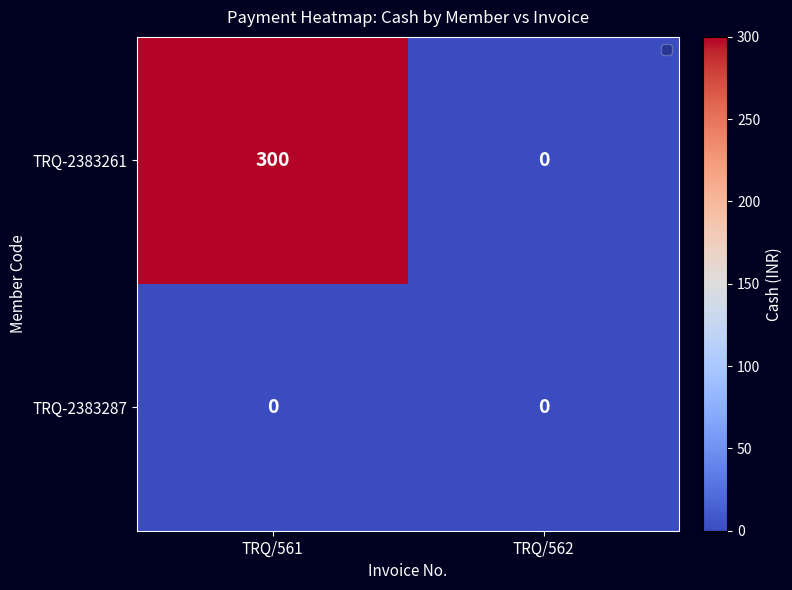

Which series has the largest total across all categories?

TRQ-2383261